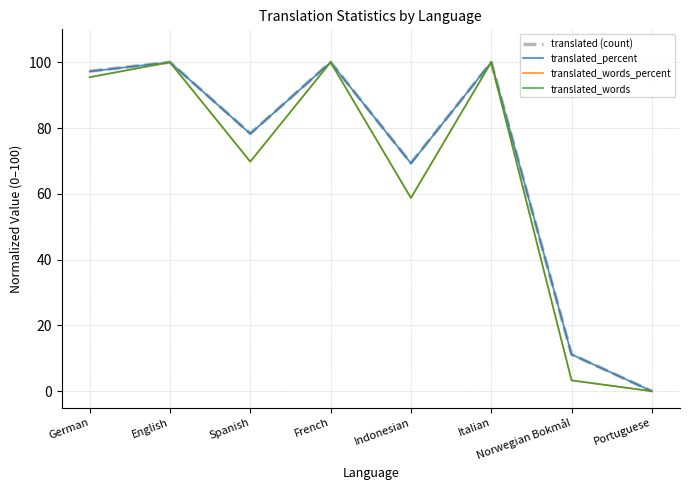

What is the maximum value for translated (count)?

100.0